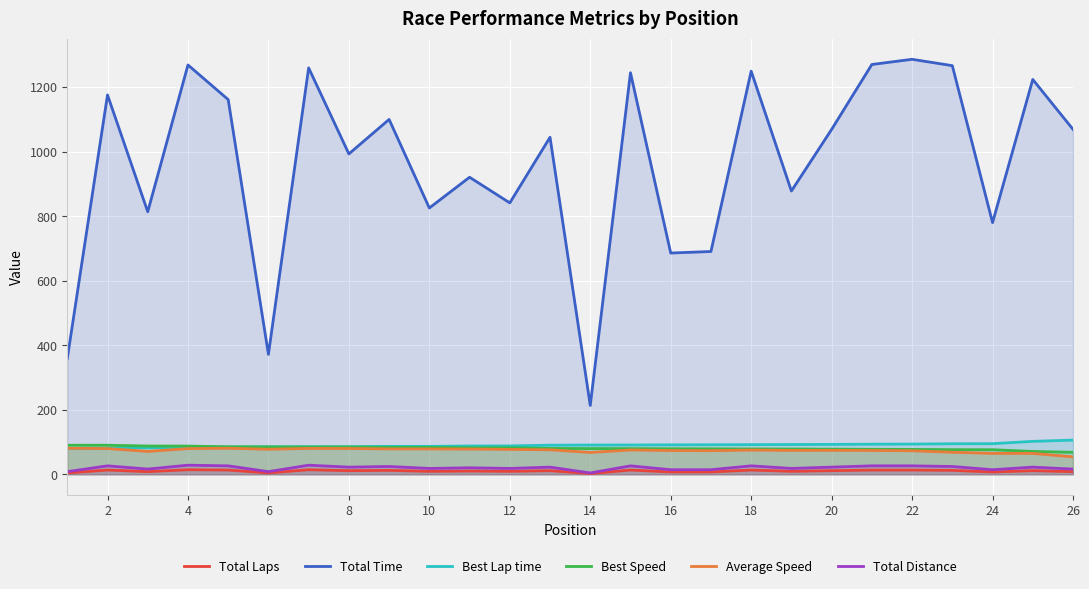

Which series has the largest total across all categories?

Total Time